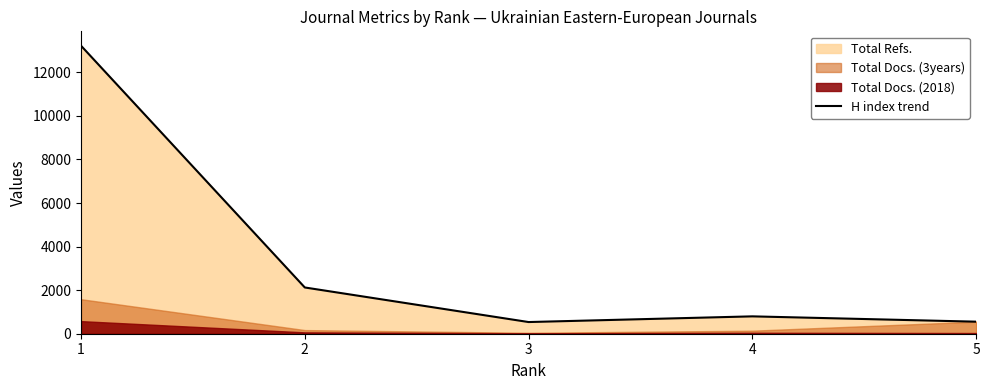

Reading left to right, extract all data points from this chart.

1=13220	2=2123	3=536	4=797	5=553